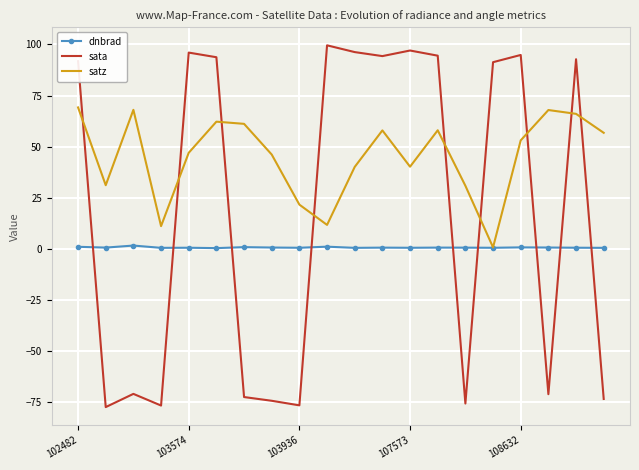

Rank the series by their maximum value, from lowest to highest.

dnbrad, satz, sata